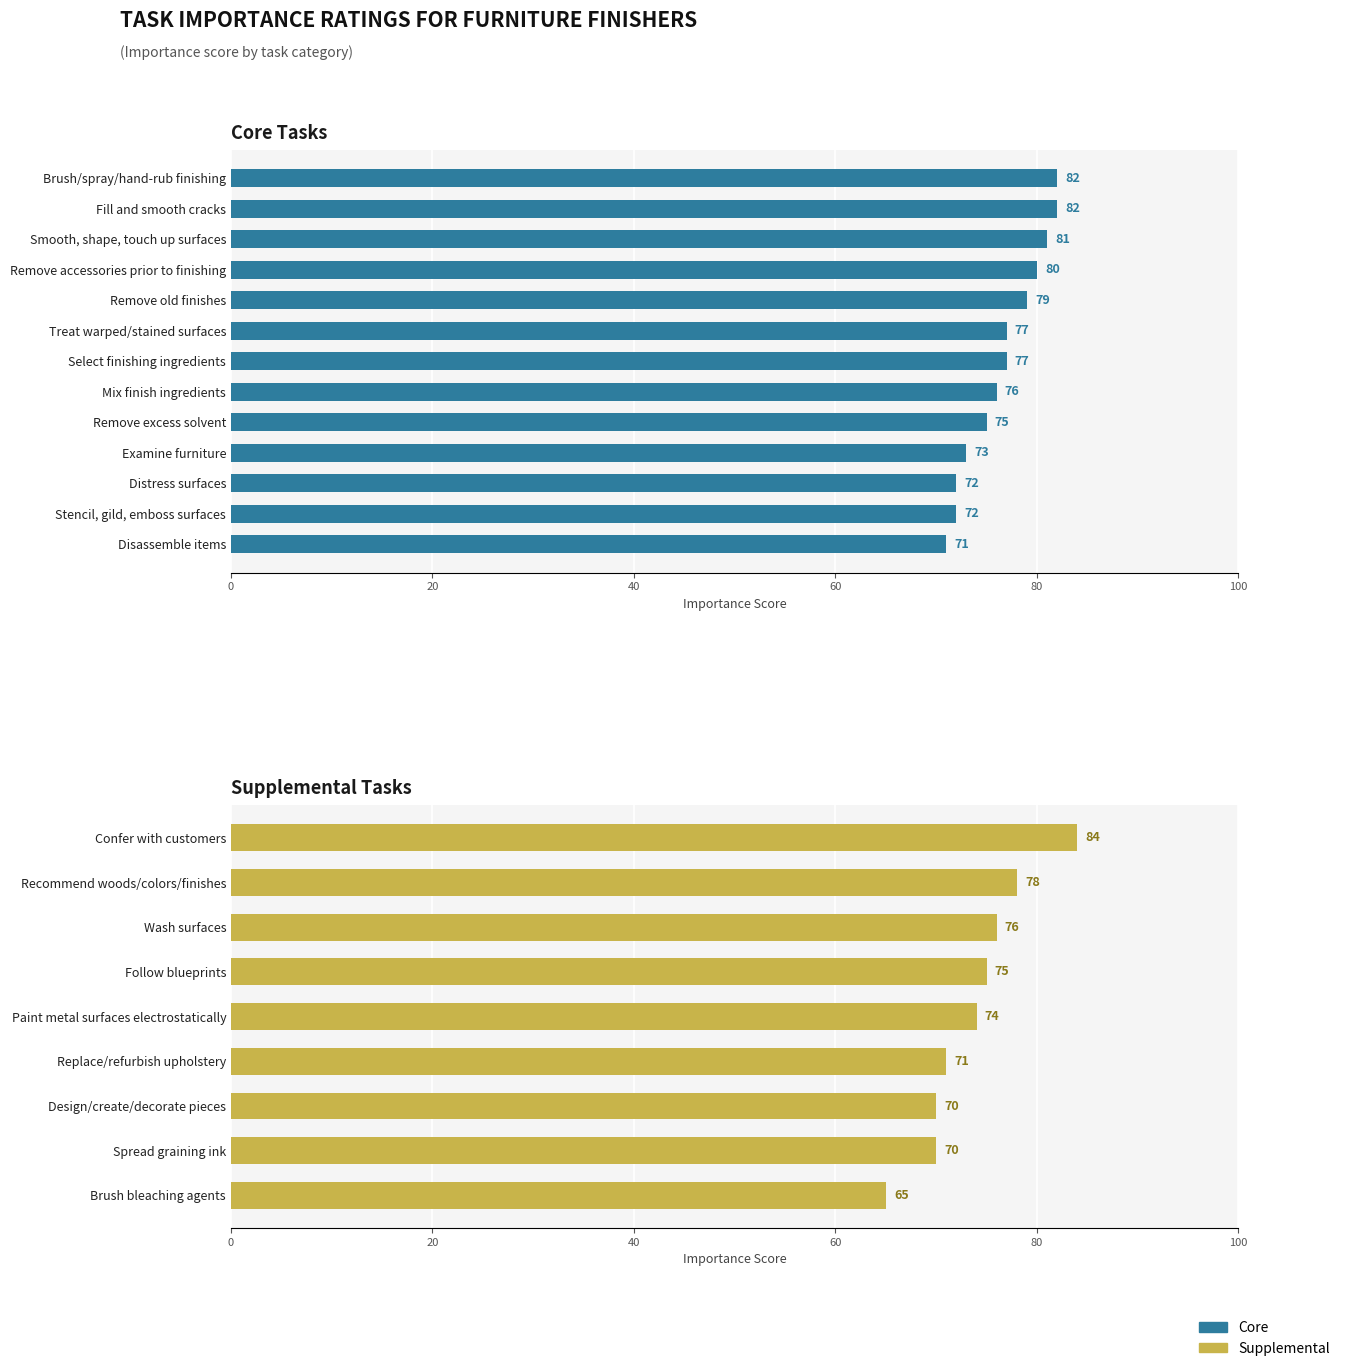

What value does the data have at Treat warped/stained surfaces, to the nearest 5?

75